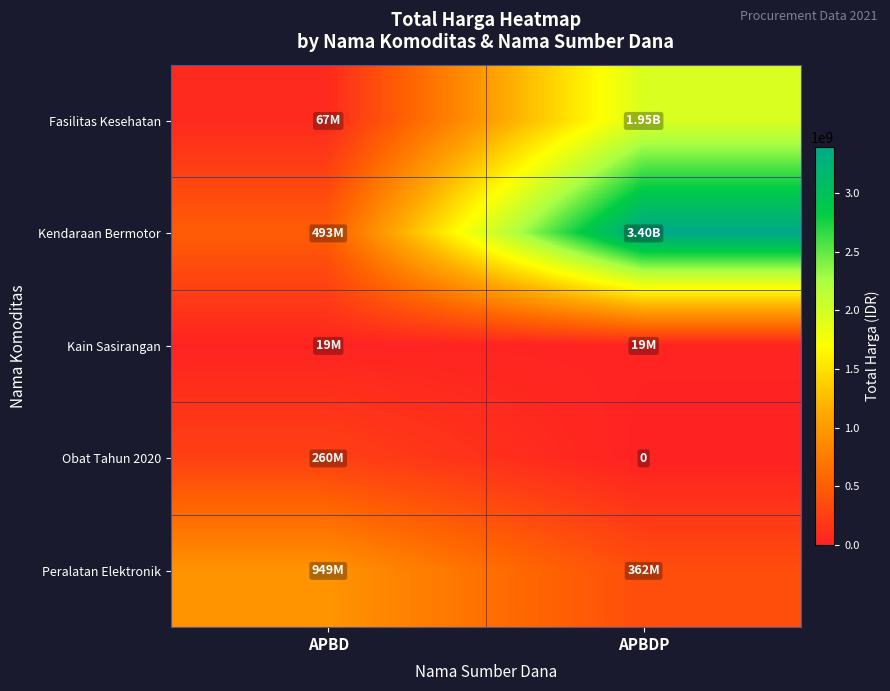

What is the difference between the maximum and minimum values in the Peralatan Elektronik series?

586313200